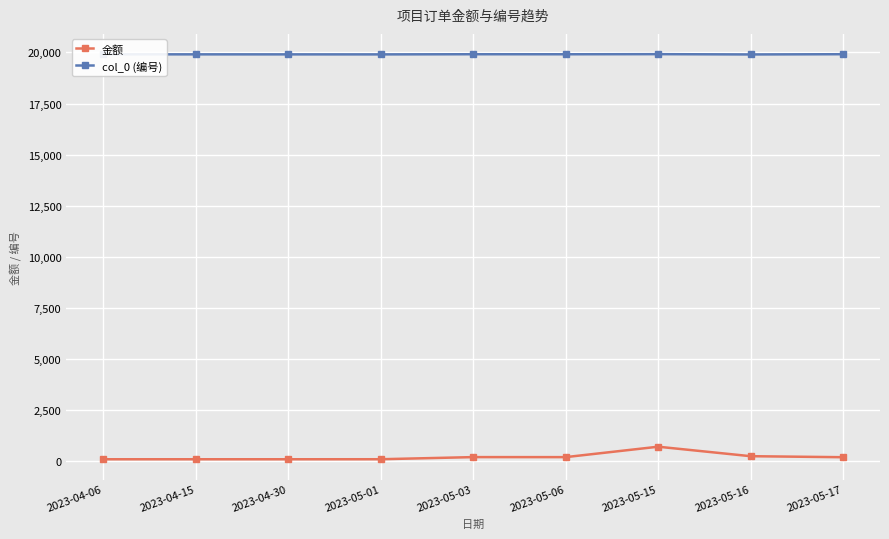

How many lines are shown in the chart?

2